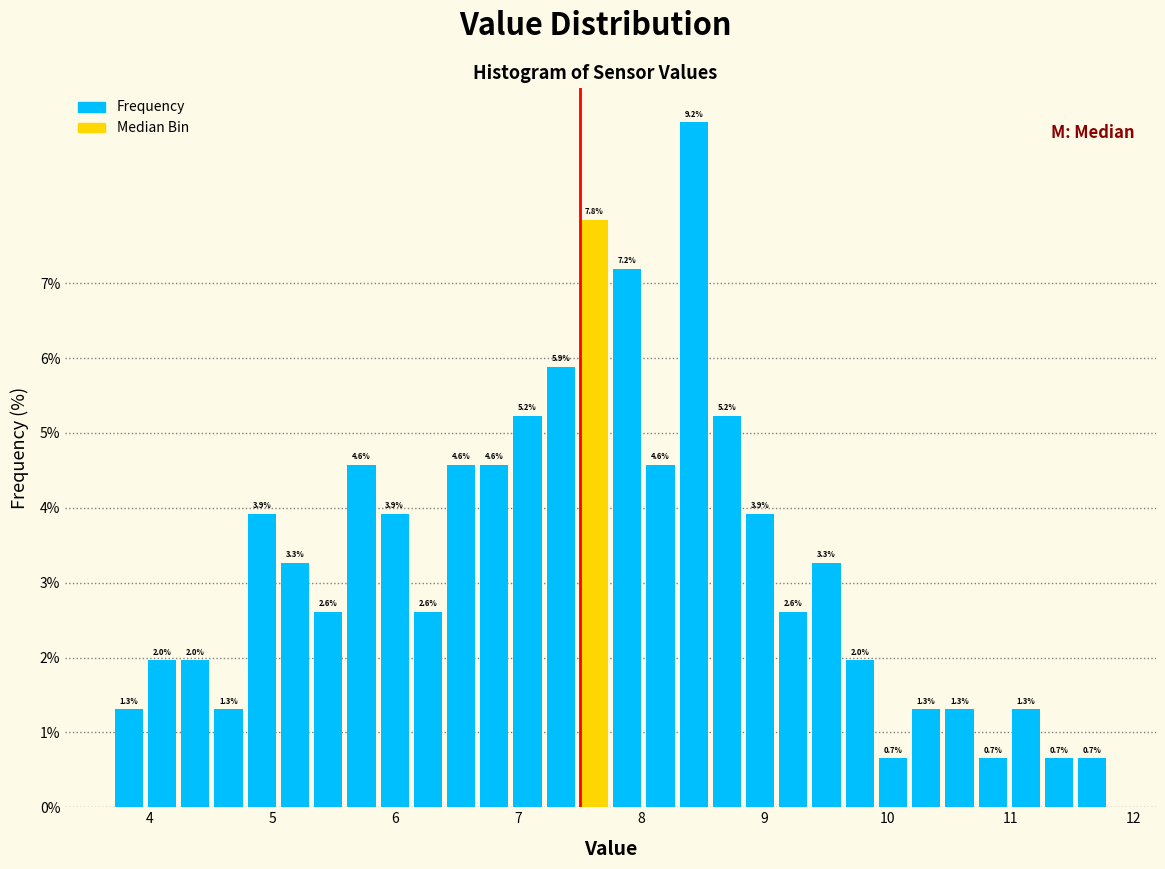

Around what value on the x-axis is the tallest bar? Give the approximate position of its centre, as read against the axis.

8.4